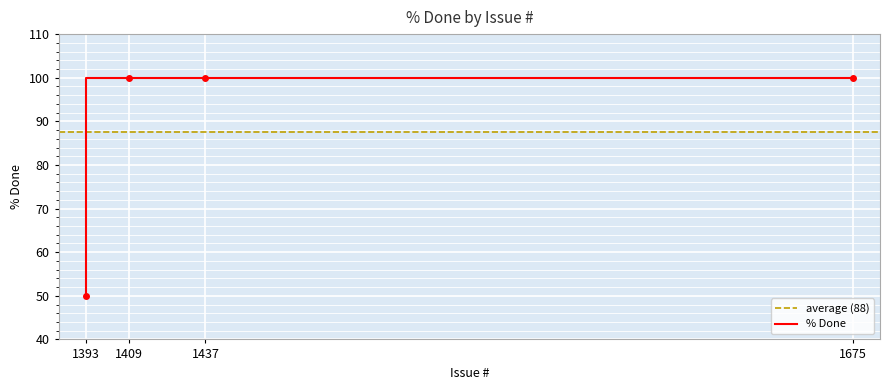

True or false: the data shows 100 at 1409.

True